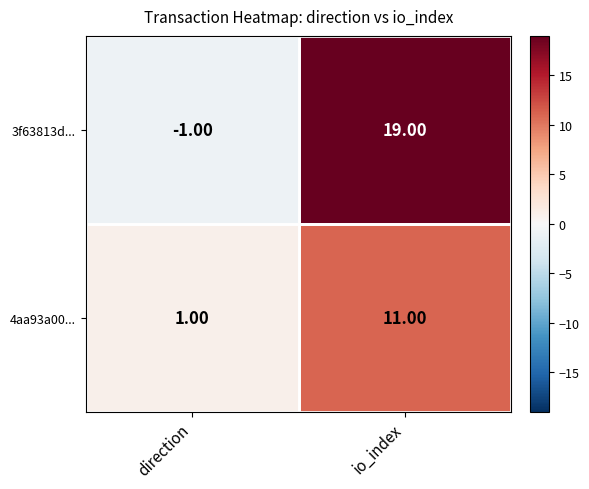

List the series in order of their overall mean, lowest first.

4aa93a00..., 3f63813d...